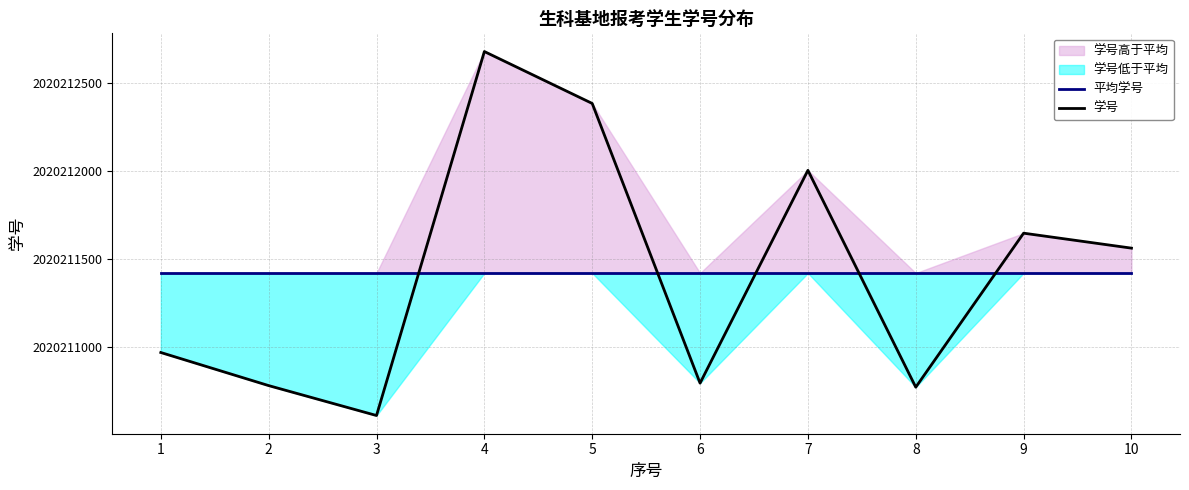

Is this an area chart (filled region under the line)?

No